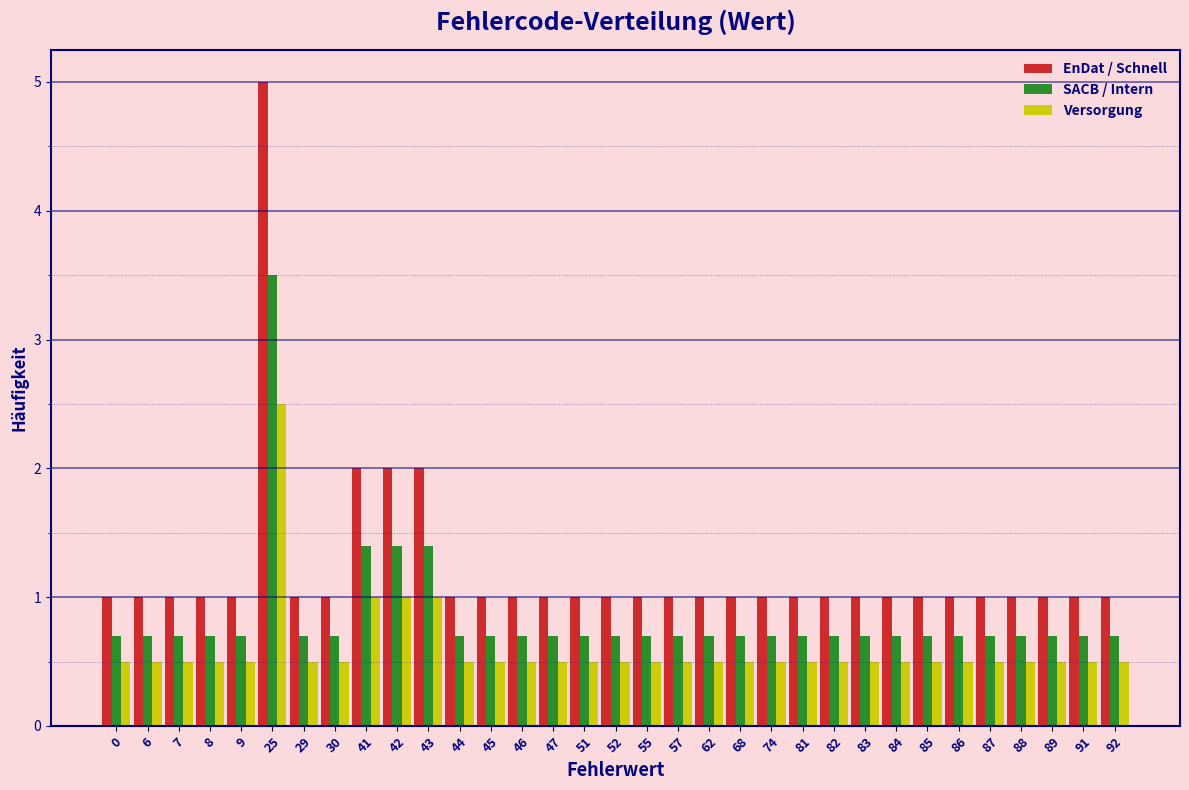

The SACB / Intern series shows 0.7 at 43. True or false?

False